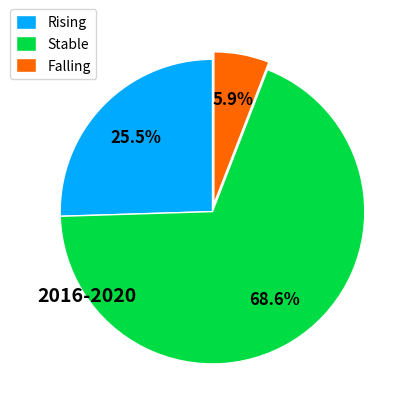

Does any single category account for the majority?

Yes